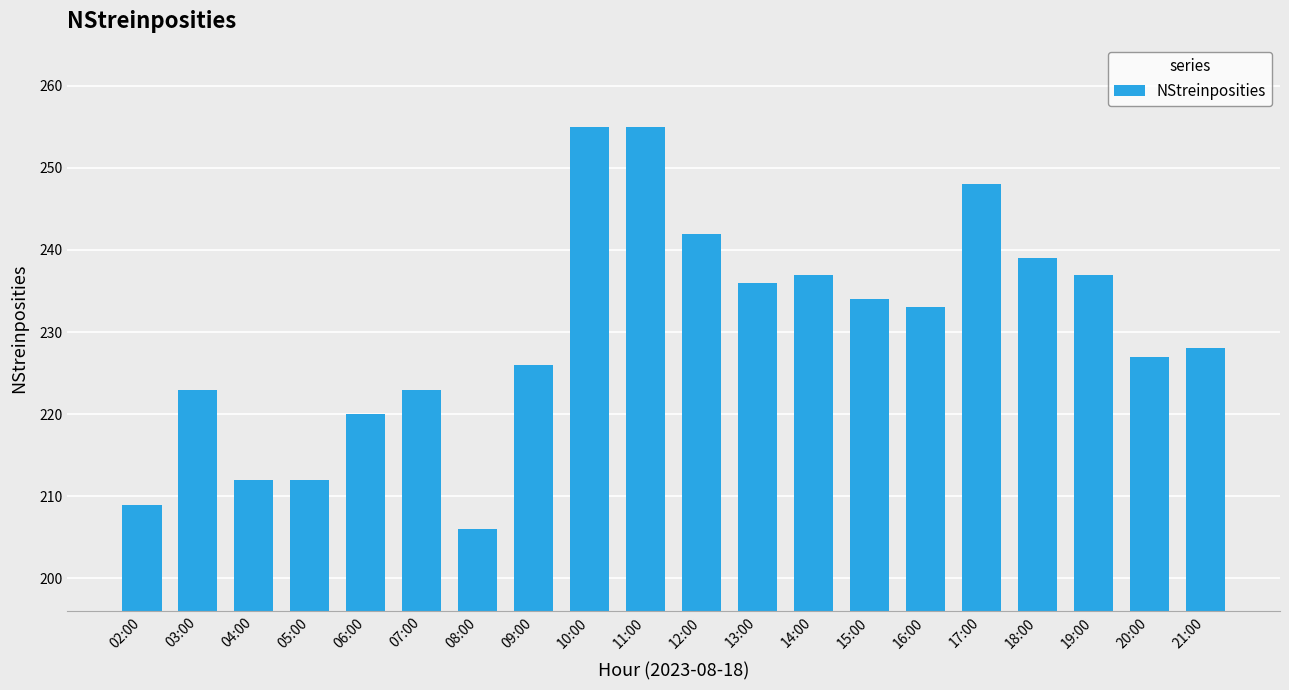

Reading left to right, transcribe all the data shown in this chart.

02:00=209	03:00=223	04:00=212	05:00=212	06:00=220	07:00=223	08:00=206	09:00=226	10:00=255	11:00=255	12:00=242	13:00=236	14:00=237	15:00=234	16:00=233	17:00=248	18:00=239	19:00=237	20:00=227	21:00=228